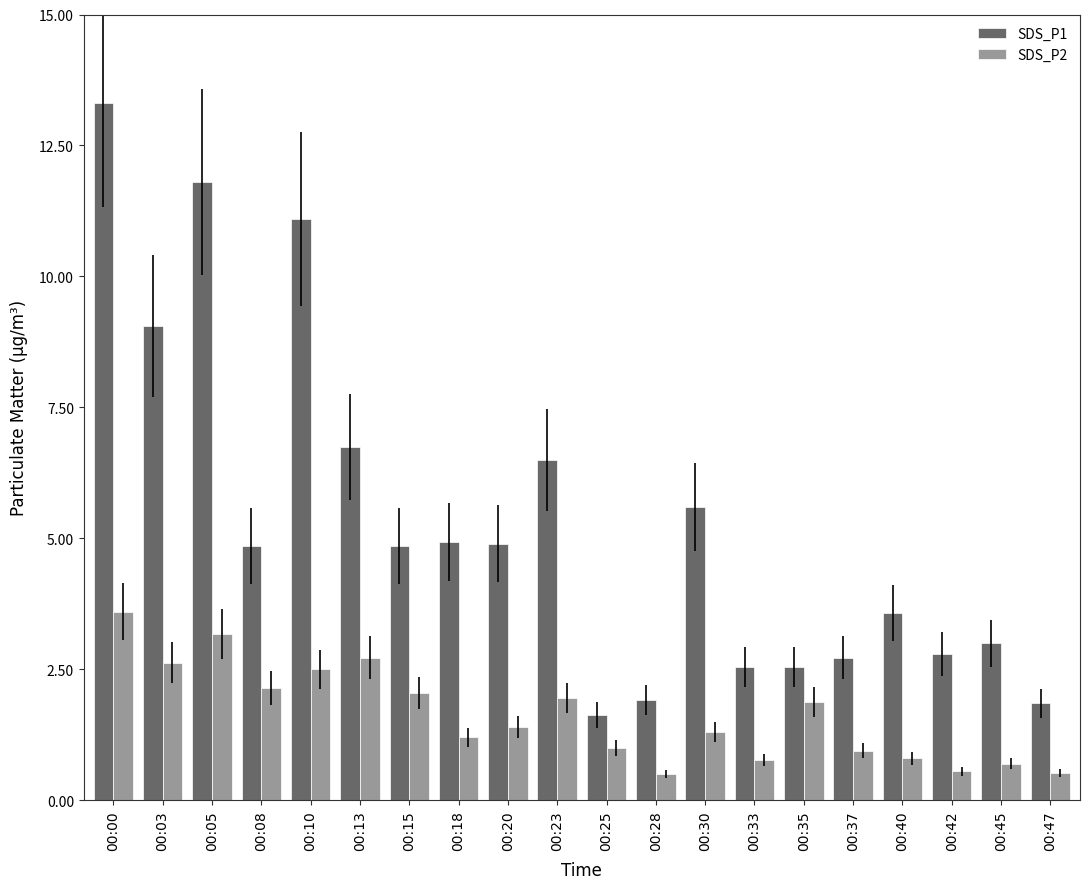

At 00:33, list the series in order from smallest to largest.

SDS_P2, SDS_P1